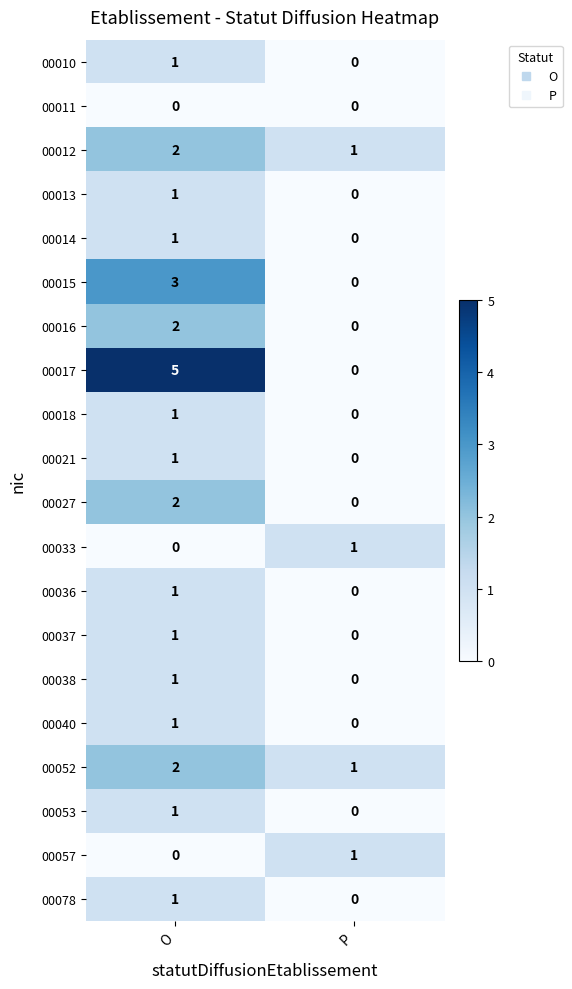

Rank the categories by 00018 value from highest to lowest.

O, P